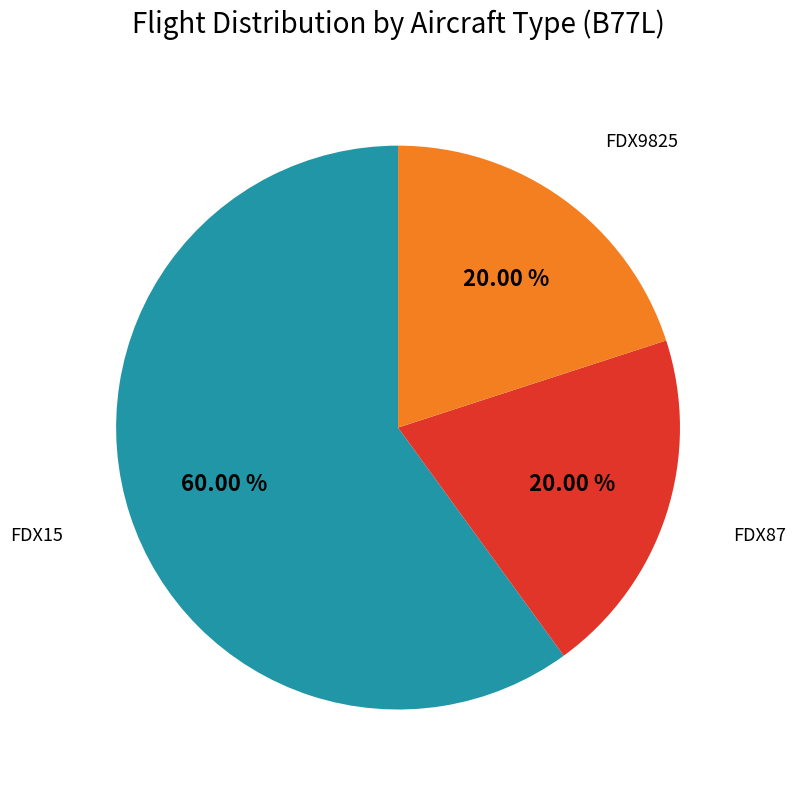

The FDX15 slice represents 60% of the pie. True or false?

True